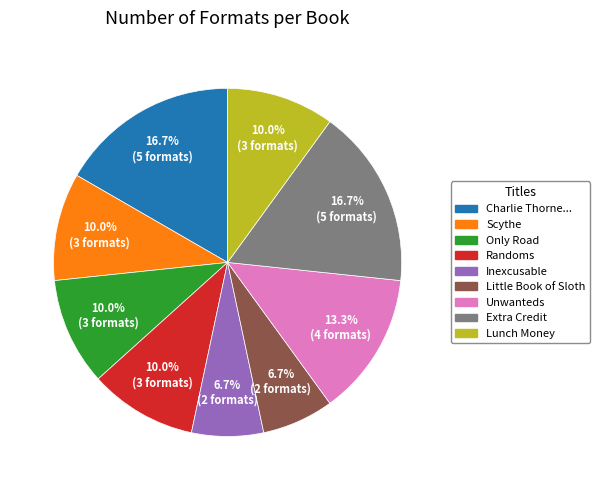

Is there any slice that represents more than half of the pie?

No